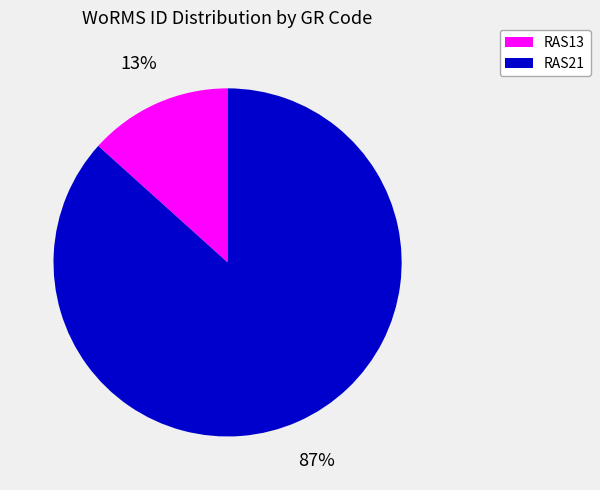

Rank the categories by value from lowest to highest.

RAS13, RAS21